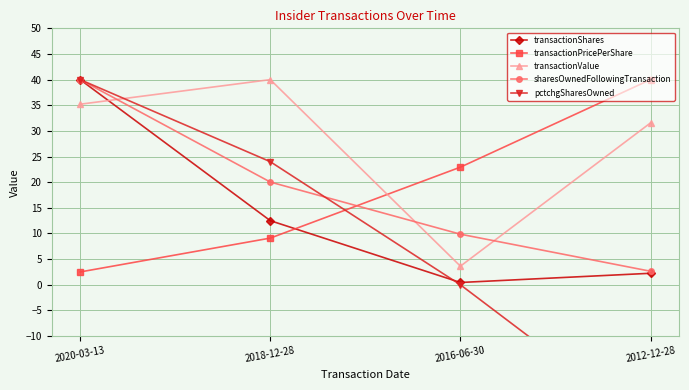

What is the approximate value of transactionShares at 2020-03-13?

40.0